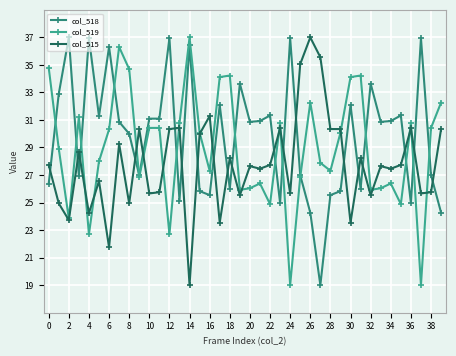

What is the value of the col_515 point at the 8th from the left?

29.3